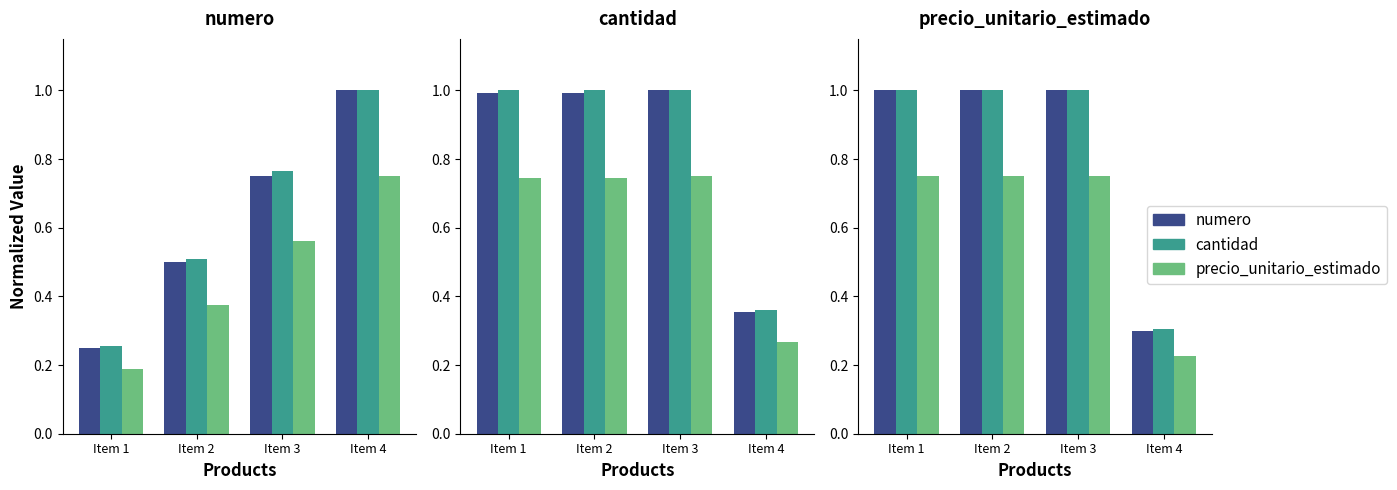

How many series are shown in this chart?

3